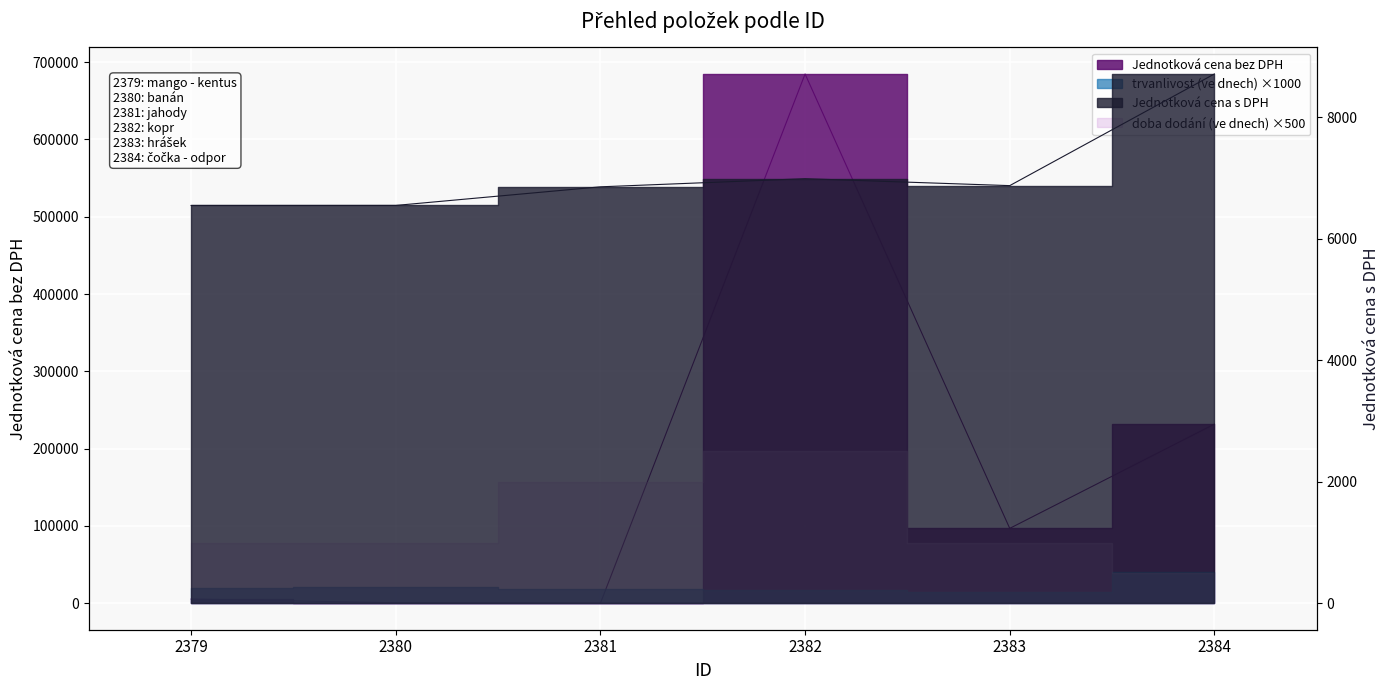

Is it true that Jednotková cena bez DPH equals 106.1 at 2381?

False